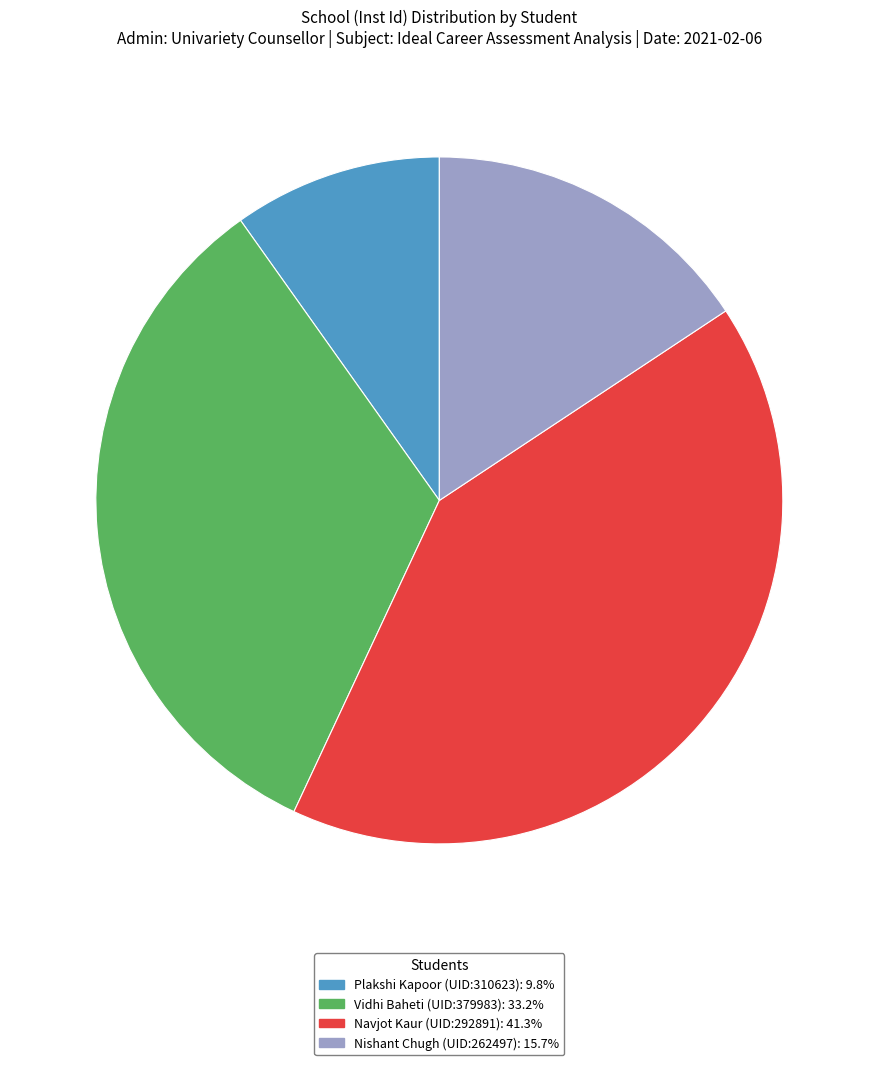

Count the number of slices in the pie.

4